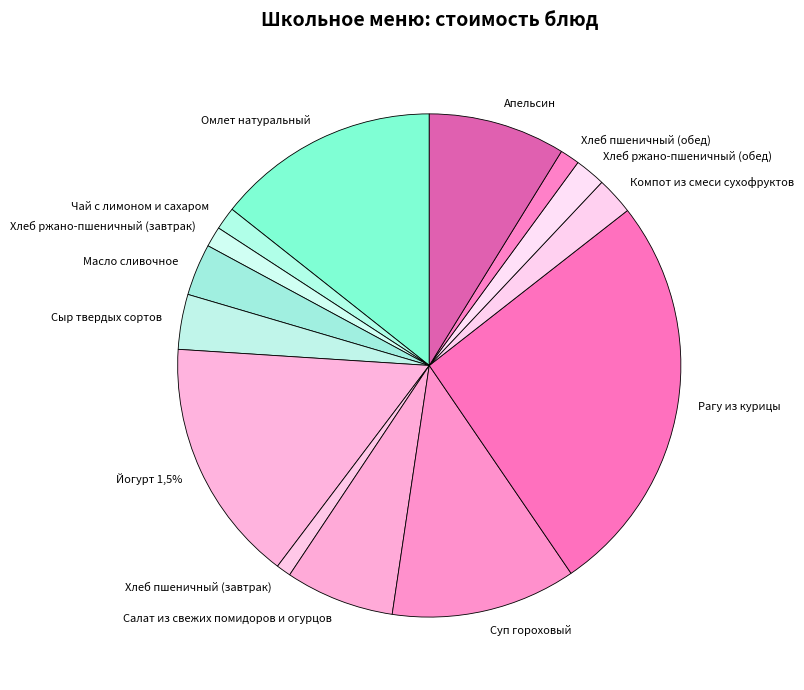

Is it true that Омлет натуральный is 14% of the pie?

True